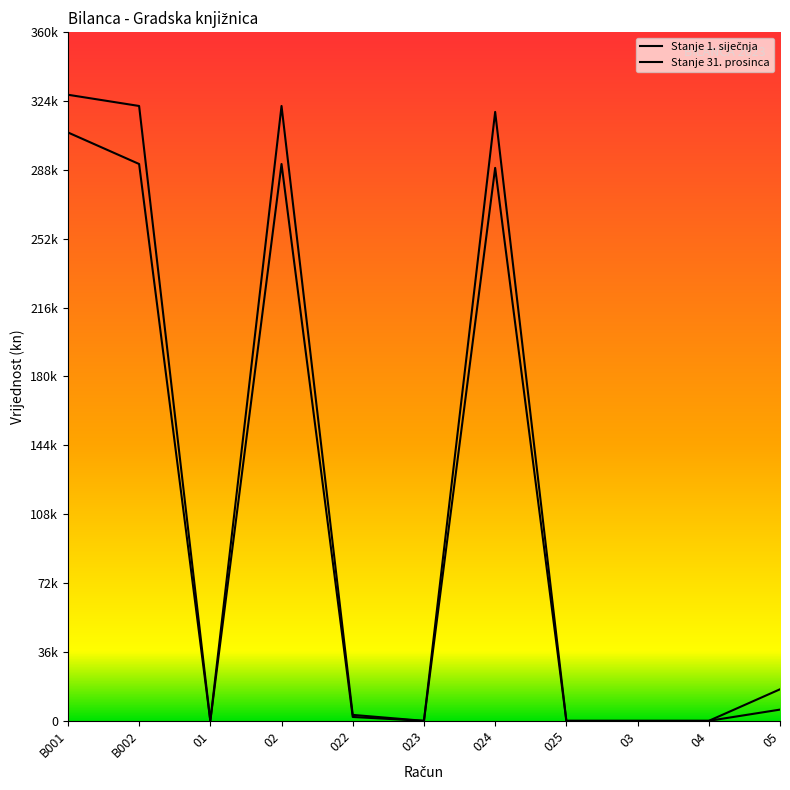

What is the average value of the Stanje 1. siječnja series?

118206.4